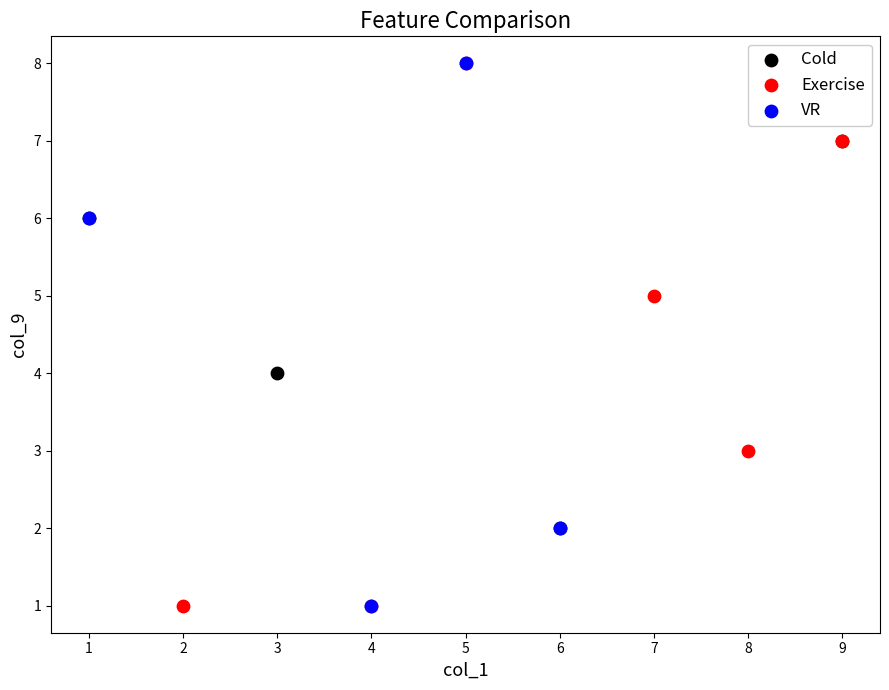

What are all the series names shown in the legend?

Cold, Exercise, VR